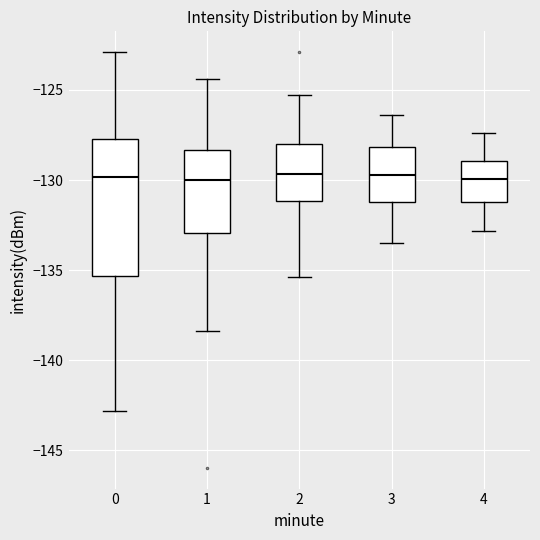

Comparing the boxes themselves (not the whiskers), which one is the tallest?

0